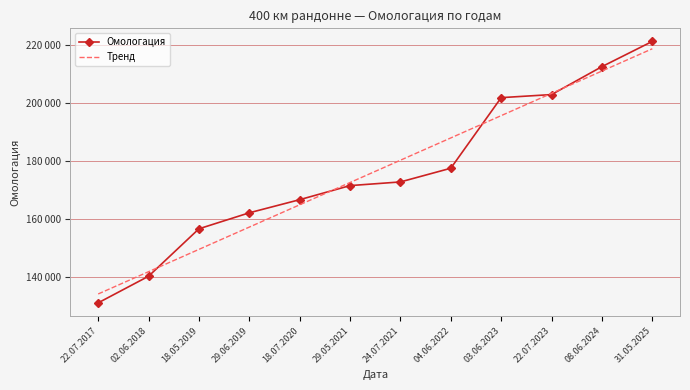

What is the value of the Тренд point at the 7th from the left?

180189.4